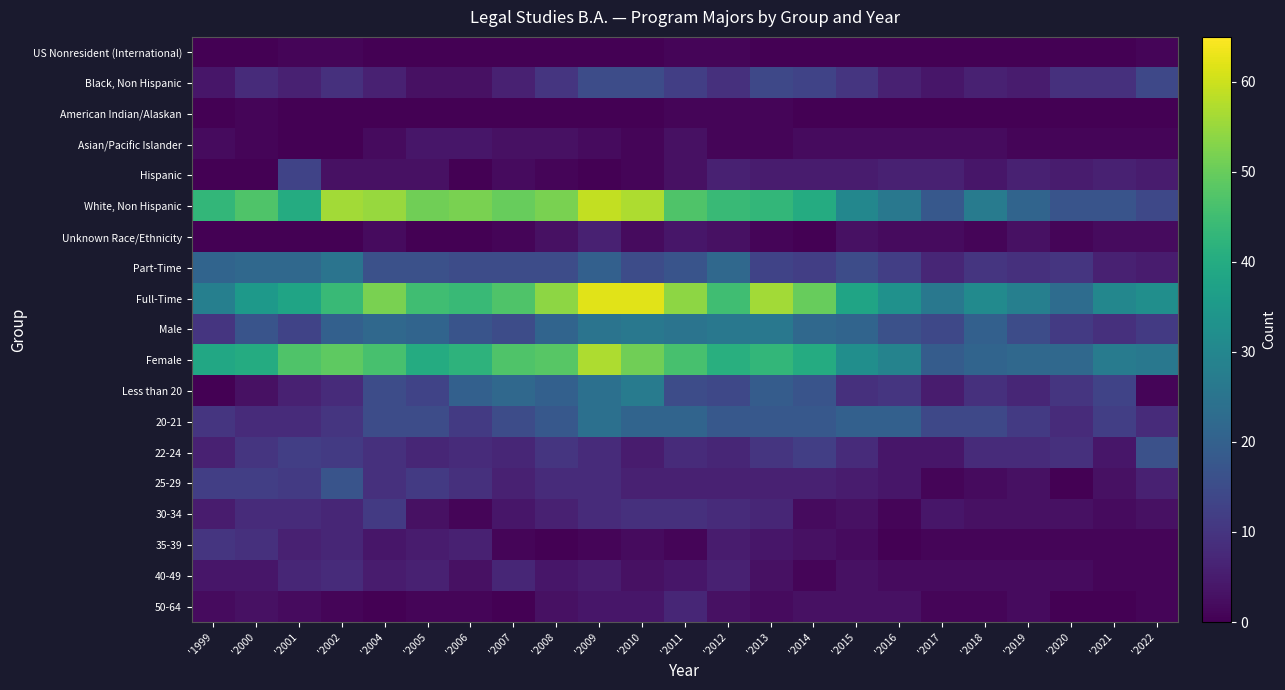

Reading right to left, what are all the values shown in this chart?

US Nonresident (International): '2022=1	'2021=0	'2020=0	'2019=0	'2018=0	'2017=0	'2016=0	'2015=0	'2014=0	'2013=0	'2012=1	'2011=1	'2010=0	'2009=0	'2008=0	'2007=0	'2006=0	'2005=0	'2004=0	'2002=1	'2001=1	'2000=0	'1999=0
Black, Non Hispanic: '2022=14	'2021=9	'2020=9	'2019=5	'2018=6	'2017=4	'2016=6	'2015=10	'2014=13	'2013=14	'2012=9	'2011=12	'2010=15	'2009=15	'2008=10	'2007=6	'2006=3	'2005=3	'2004=6	'2002=9	'2001=6	'2000=8	'1999=4
American Indian/Alaskan: '2022=0	'2021=0	'2020=0	'2019=0	'2018=0	'2017=0	'2016=0	'2015=0	'2014=0	'2013=1	'2012=1	'2011=1	'2010=0	'2009=0	'2008=0	'2007=0	'2006=0	'2005=0	'2004=0	'2002=0	'2001=0	'2000=1	'1999=0
Asian/Pacific Islander: '2022=1	'2021=1	'2020=1	'2019=1	'2018=2	'2017=2	'2016=2	'2015=2	'2014=2	'2013=1	'2012=1	'2011=3	'2010=1	'2009=2	'2008=3	'2007=3	'2006=4	'2005=4	'2004=2	'2002=0	'2001=0	'2000=1	'1999=2
Hispanic: '2022=5	'2021=6	'2020=5	'2019=6	'2018=4	'2017=6	'2016=6	'2015=5	'2014=5	'2013=5	'2012=6	'2011=3	'2010=1	'2009=0	'2008=1	'2007=2	'2006=0	'2005=3	'2004=3	'2002=3	'2001=13	'2000=0	'1999=0
White, Non Hispanic: '2022=14	'2021=17	'2020=17	'2019=21	'2018=27	'2017=18	'2016=26	'2015=30	'2014=40	'2013=43	'2012=44	'2011=47	'2010=57	'2009=59	'2008=52	'2007=50	'2006=52	'2005=51	'2004=55	'2002=56	'2001=40	'2000=47	'1999=43
Unknown Race/Ethnicity: '2022=2	'2021=2	'2020=1	'2019=3	'2018=1	'2017=2	'2016=2	'2015=3	'2014=0	'2013=1	'2012=3	'2011=4	'2010=2	'2009=6	'2008=3	'2007=1	'2006=0	'2005=0	'2004=2	'2002=0	'2001=0	'2000=0	'1999=0
Part-Time: '2022=5	'2021=6	'2020=10	'2019=9	'2018=10	'2017=7	'2016=12	'2015=15	'2014=12	'2013=13	'2012=22	'2011=17	'2010=15	'2009=20	'2008=15	'2007=15	'2006=15	'2005=16	'2004=16	'2002=25	'2001=22	'2000=22	'1999=21
Full-Time: '2022=32	'2021=30	'2020=23	'2019=28	'2018=31	'2017=26	'2016=33	'2015=38	'2014=50	'2013=56	'2012=45	'2011=54	'2010=62	'2009=62	'2008=54	'2007=47	'2006=44	'2005=45	'2004=52	'2002=44	'2001=38	'2000=35	'1999=28
Male: '2022=11	'2021=9	'2020=11	'2019=15	'2018=20	'2017=14	'2016=16	'2015=21	'2014=22	'2013=26	'2012=26	'2011=25	'2010=26	'2009=25	'2008=21	'2007=15	'2006=17	'2005=21	'2004=22	'2002=20	'2001=13	'2000=17	'1999=10
Female: '2022=26	'2021=27	'2020=22	'2019=22	'2018=21	'2017=19	'2016=29	'2015=32	'2014=40	'2013=43	'2012=41	'2011=46	'2010=51	'2009=57	'2008=48	'2007=47	'2006=42	'2005=40	'2004=46	'2002=49	'2001=47	'2000=40	'1999=39
Less than 20: '2022=1	'2021=13	'2020=10	'2019=7	'2018=9	'2017=5	'2016=10	'2015=9	'2014=17	'2013=19	'2012=14	'2011=15	'2010=27	'2009=24	'2008=20	'2007=22	'2006=20	'2005=13	'2004=15	'2002=8	'2001=6	'2000=3	'1999=0
20-21: '2022=8	'2021=12	'2020=8	'2019=11	'2018=14	'2017=14	'2016=20	'2015=20	'2014=18	'2013=18	'2012=18	'2011=21	'2010=21	'2009=24	'2008=18	'2007=15	'2006=11	'2005=15	'2004=15	'2002=10	'2001=8	'2000=8	'1999=10
22-24: '2022=16	'2021=4	'2020=9	'2019=8	'2018=8	'2017=4	'2016=4	'2015=8	'2014=12	'2013=10	'2012=7	'2011=8	'2010=5	'2009=8	'2008=10	'2007=7	'2006=8	'2005=7	'2004=9	'2002=11	'2001=12	'2000=10	'1999=6
25-29: '2022=6	'2021=3	'2020=0	'2019=3	'2018=2	'2017=1	'2016=4	'2015=5	'2014=6	'2013=6	'2012=6	'2011=6	'2010=6	'2009=8	'2008=8	'2007=6	'2006=9	'2005=11	'2004=9	'2002=17	'2001=11	'2000=12	'1999=12
30-34: '2022=3	'2021=2	'2020=3	'2019=3	'2018=3	'2017=4	'2016=1	'2015=3	'2014=2	'2013=7	'2012=8	'2011=9	'2010=9	'2009=8	'2008=6	'2007=4	'2006=1	'2005=3	'2004=11	'2002=7	'2001=8	'2000=8	'1999=5
35-39: '2022=1	'2021=1	'2020=1	'2019=1	'2018=1	'2017=1	'2016=0	'2015=2	'2014=3	'2013=4	'2012=5	'2011=1	'2010=2	'2009=1	'2008=0	'2007=1	'2006=6	'2005=5	'2004=4	'2002=7	'2001=6	'2000=9	'1999=10
40-49: '2022=1	'2021=1	'2020=2	'2019=2	'2018=2	'2017=2	'2016=2	'2015=3	'2014=1	'2013=3	'2012=6	'2011=4	'2010=3	'2009=5	'2008=4	'2007=7	'2006=3	'2005=6	'2004=5	'2002=8	'2001=7	'2000=4	'1999=4
50-64: '2022=1	'2021=0	'2020=0	'2019=2	'2018=1	'2017=1	'2016=3	'2015=3	'2014=3	'2013=2	'2012=3	'2011=7	'2010=4	'2009=4	'2008=3	'2007=0	'2006=1	'2005=1	'2004=0	'2002=1	'2001=2	'2000=3	'1999=2